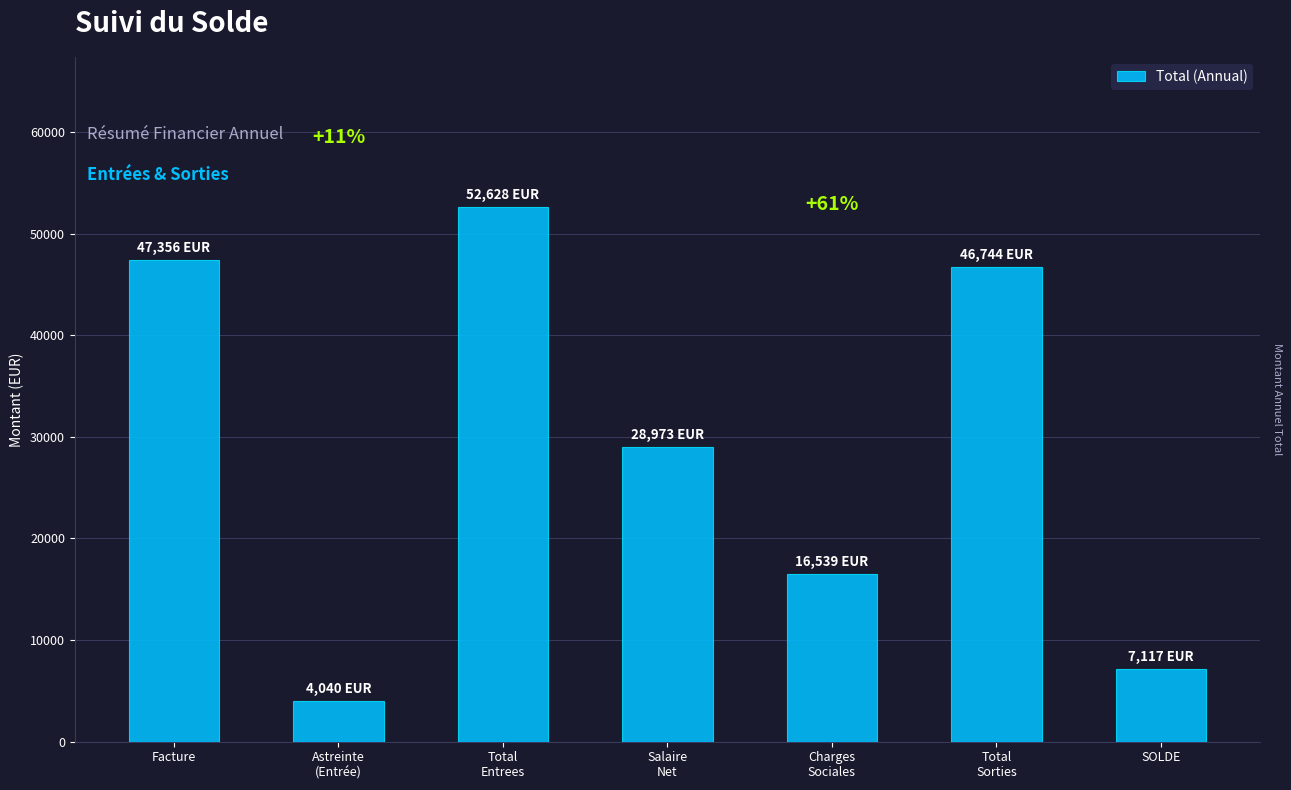

Reading left to right, extract all data points from this chart.

Facture=47356.0	Astreinte
(Entrée)=4040.0	Total
Entrees=52628.5	Salaire
Net=28972.7	Charges
Sociales=16538.9	Total
Sorties=46744.2	SOLDE=7116.9